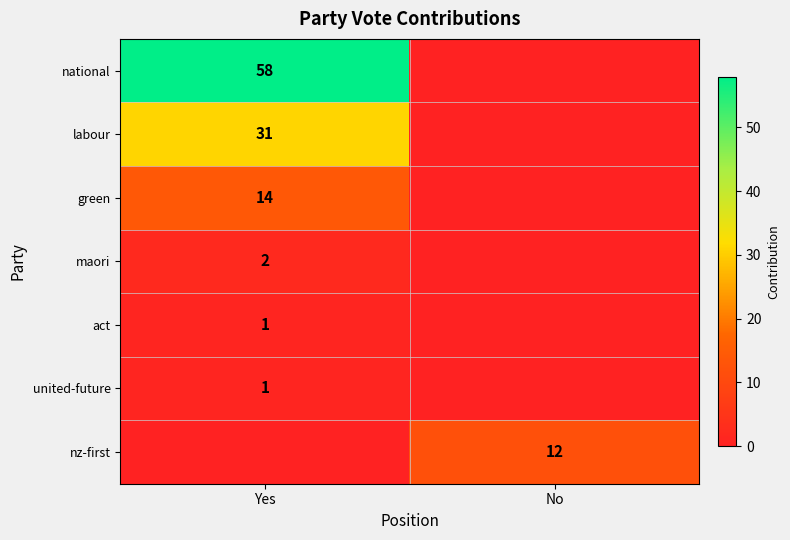

How many national values are between 0 and 58?

2